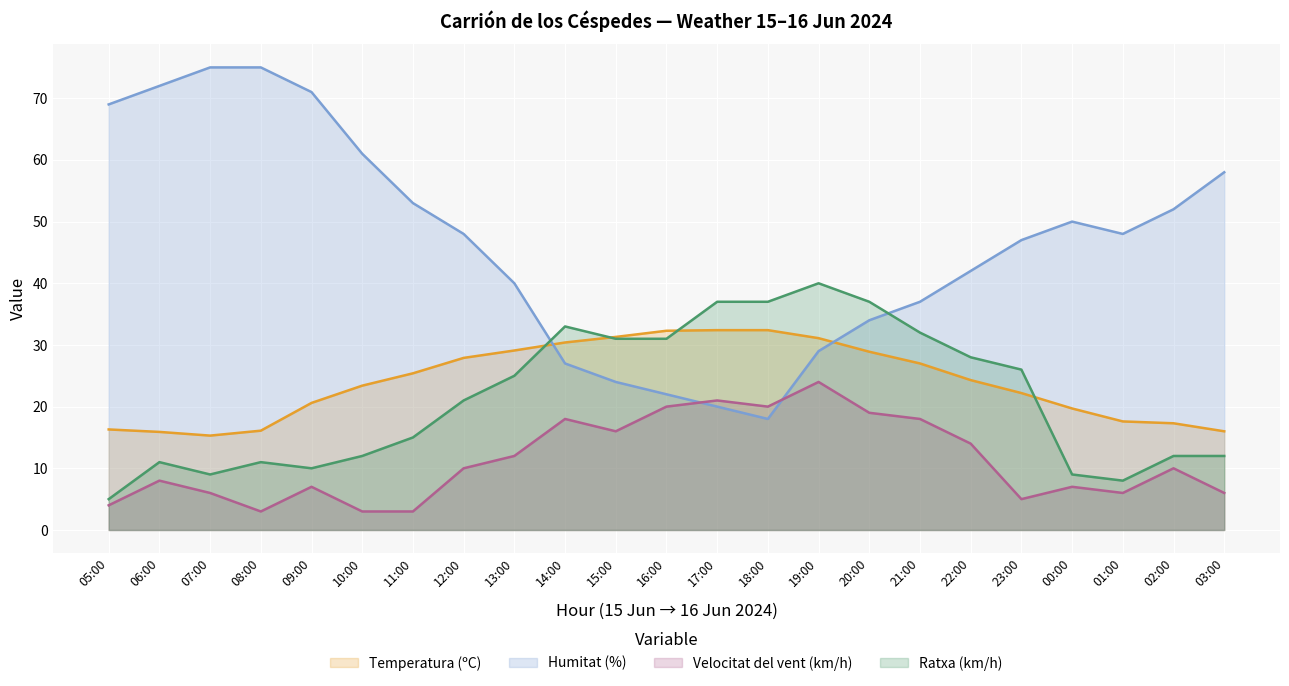

What is the average value of the Humitat (%) series?

46.6